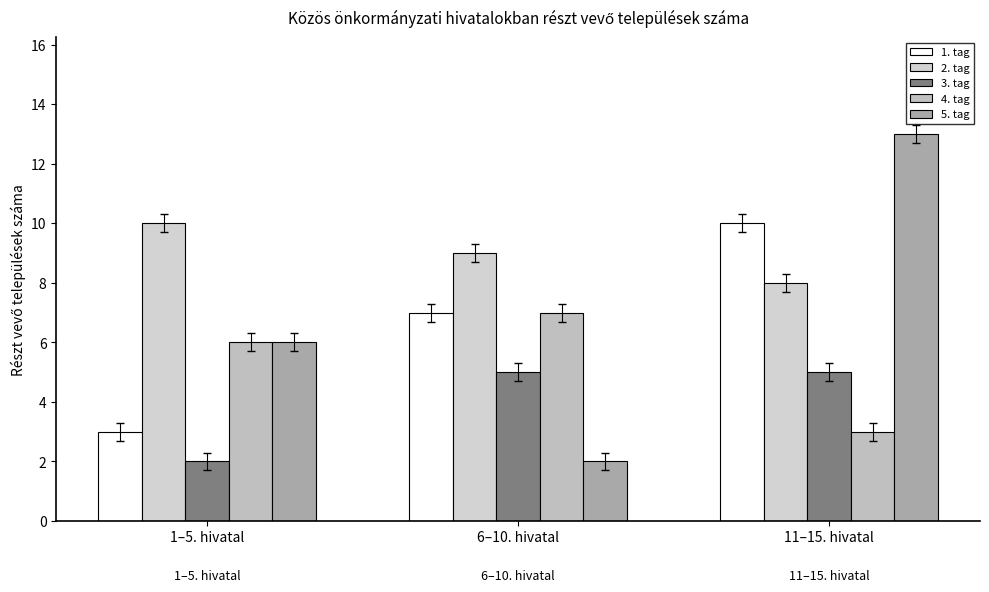

What is the value of the 3. tag bar at the 2nd from the left?

5